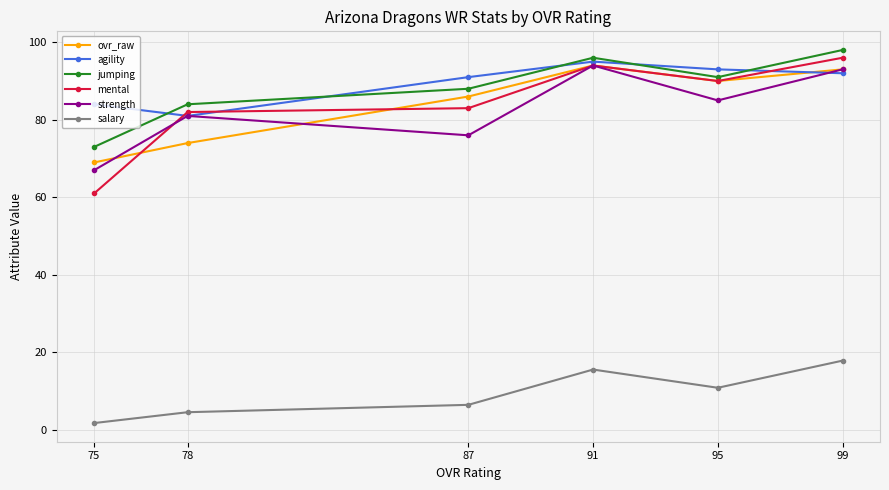

Does the chart display data point markers on the line(s)?

Yes